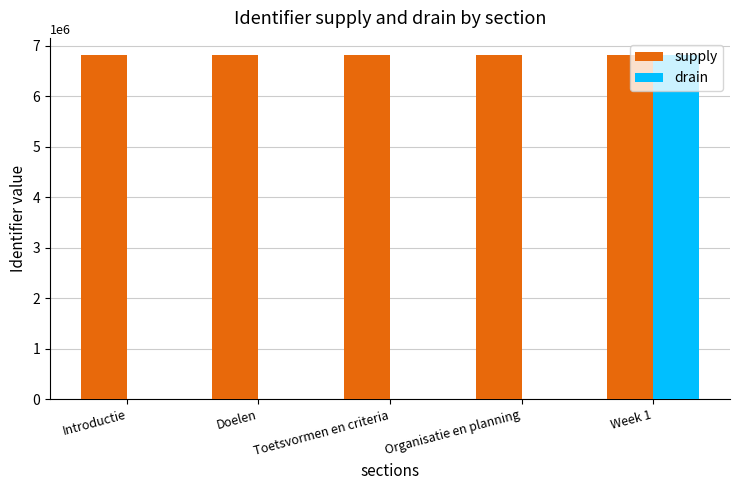

What is the total value across all series at Doelen?

6810255